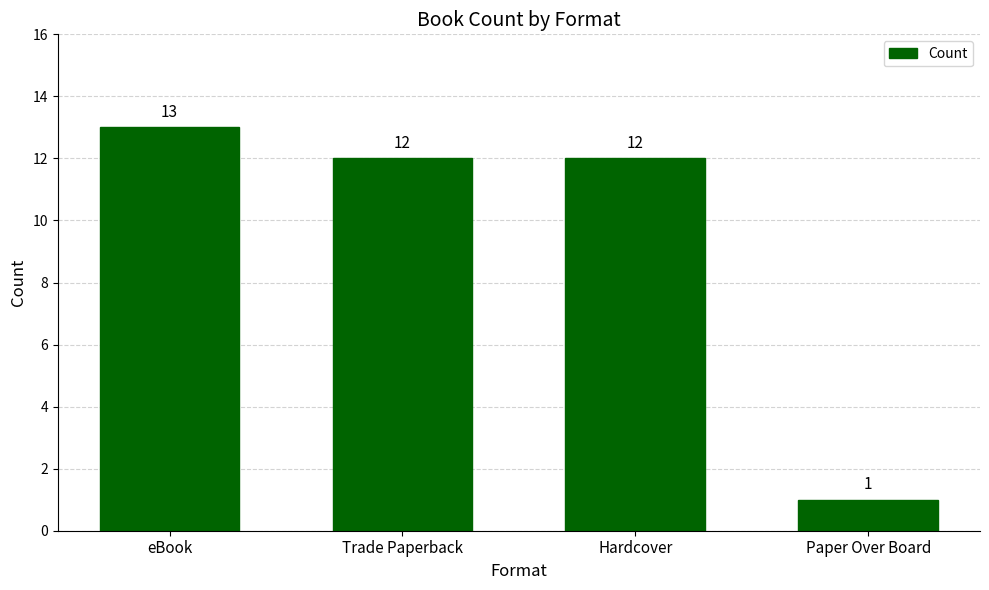

What is the approximate value at Hardcover?

12